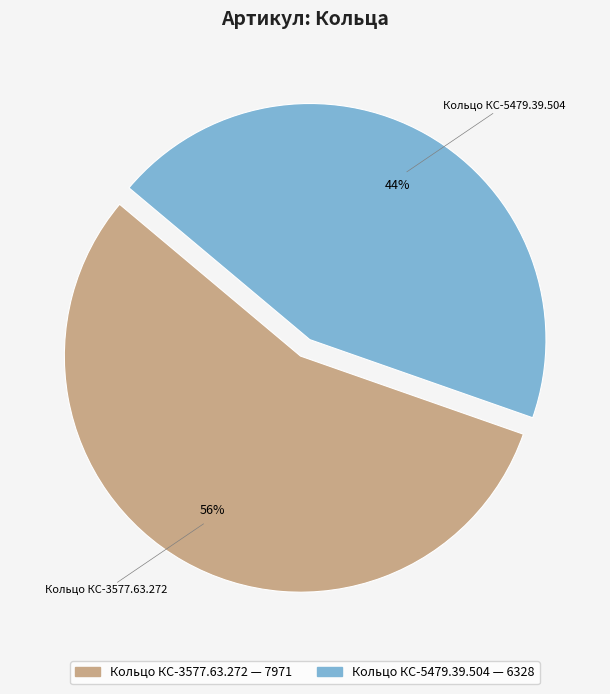

Do Кольцо КС-5479.39.504 and Кольцо КС-3577.63.272 together represent more than half of the pie?

Yes